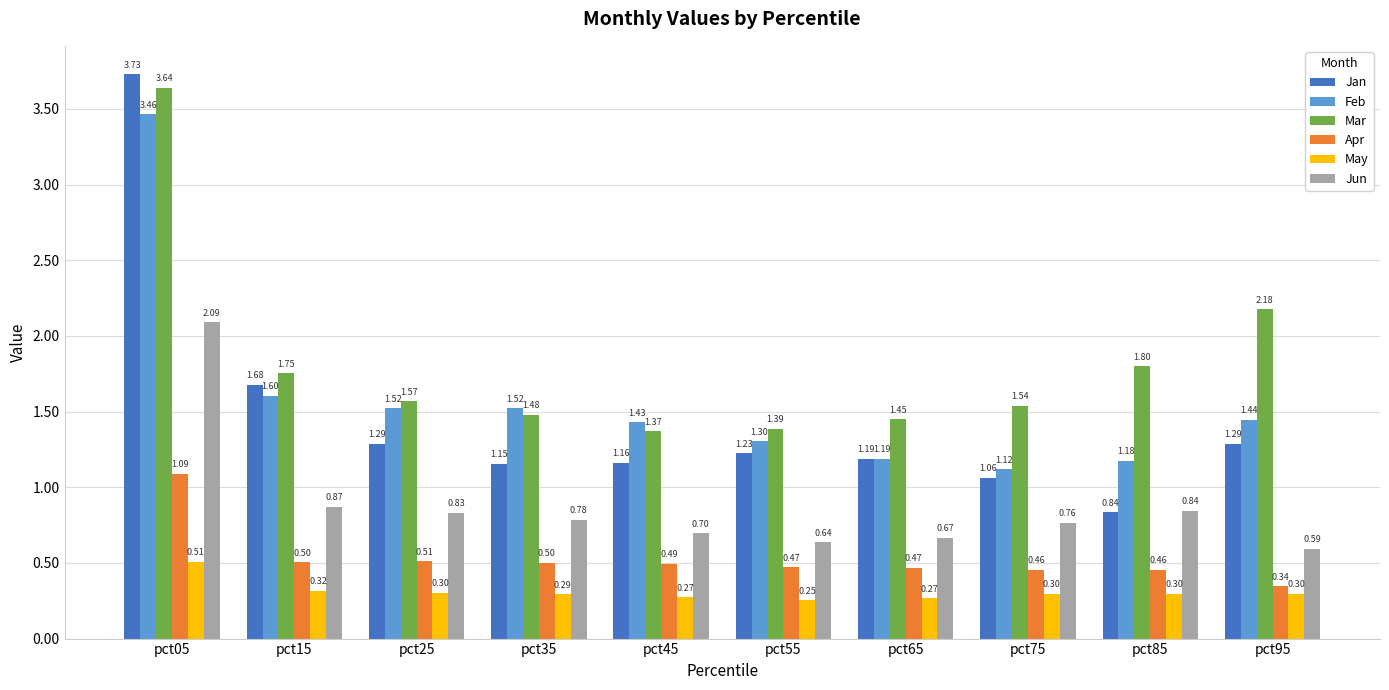

Which series has the largest total across all categories?

Mar